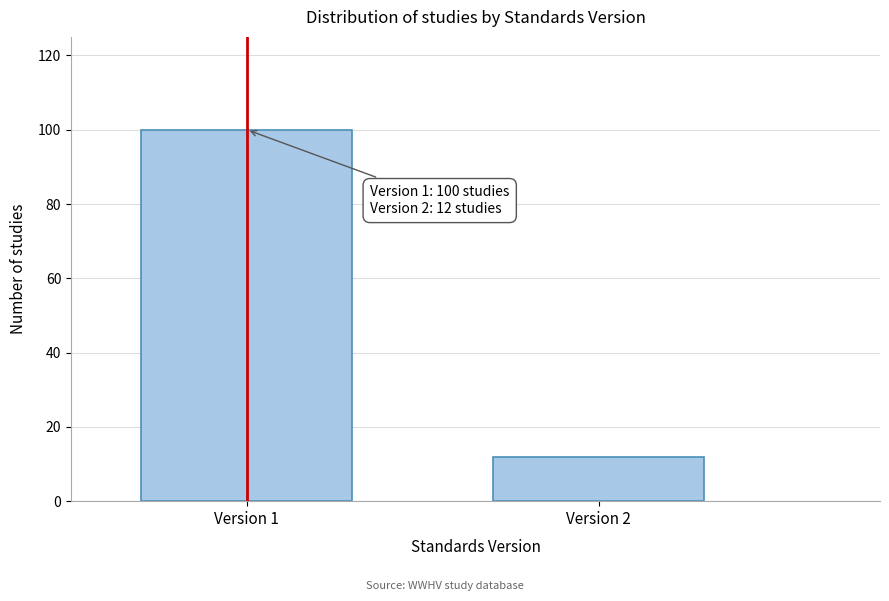

Reading left to right, what are all the values shown in this chart?

100	12